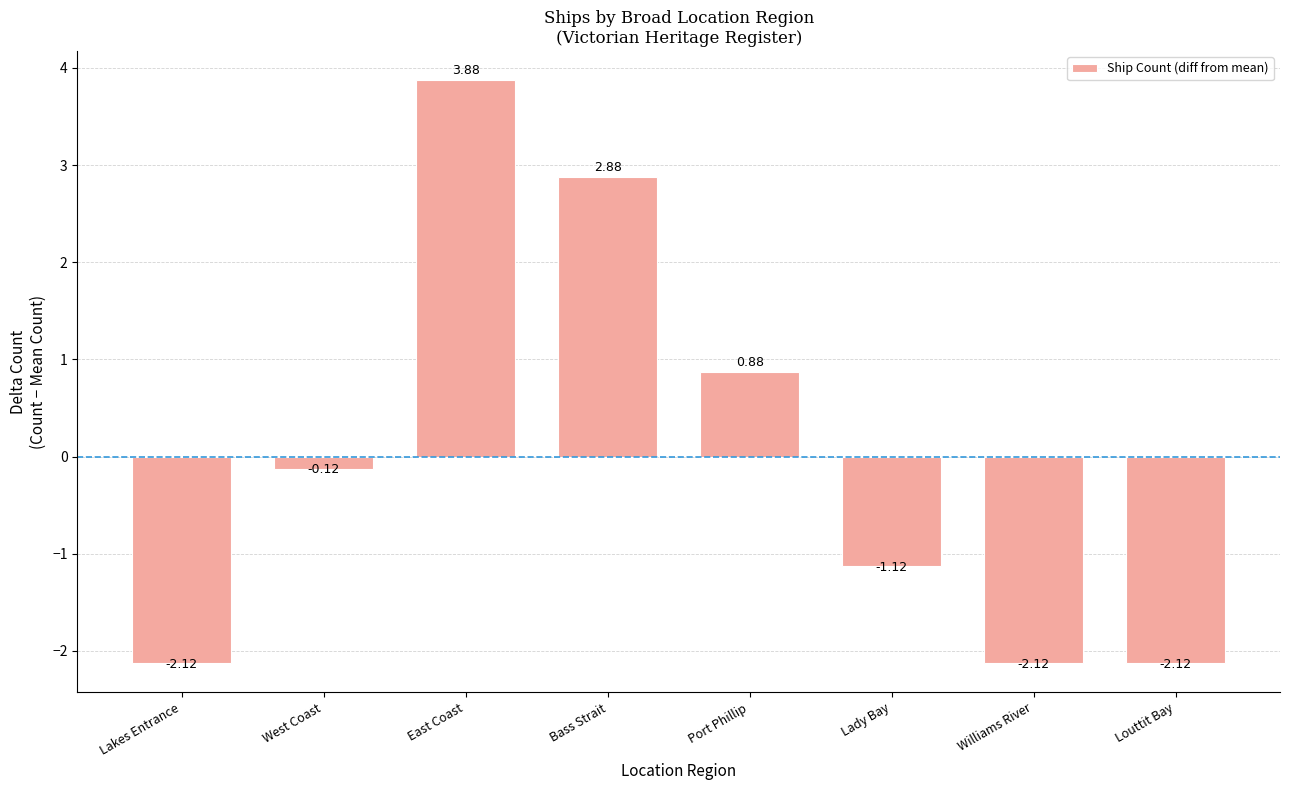

What is the label of the 1st bar from the left?

Lakes Entrance